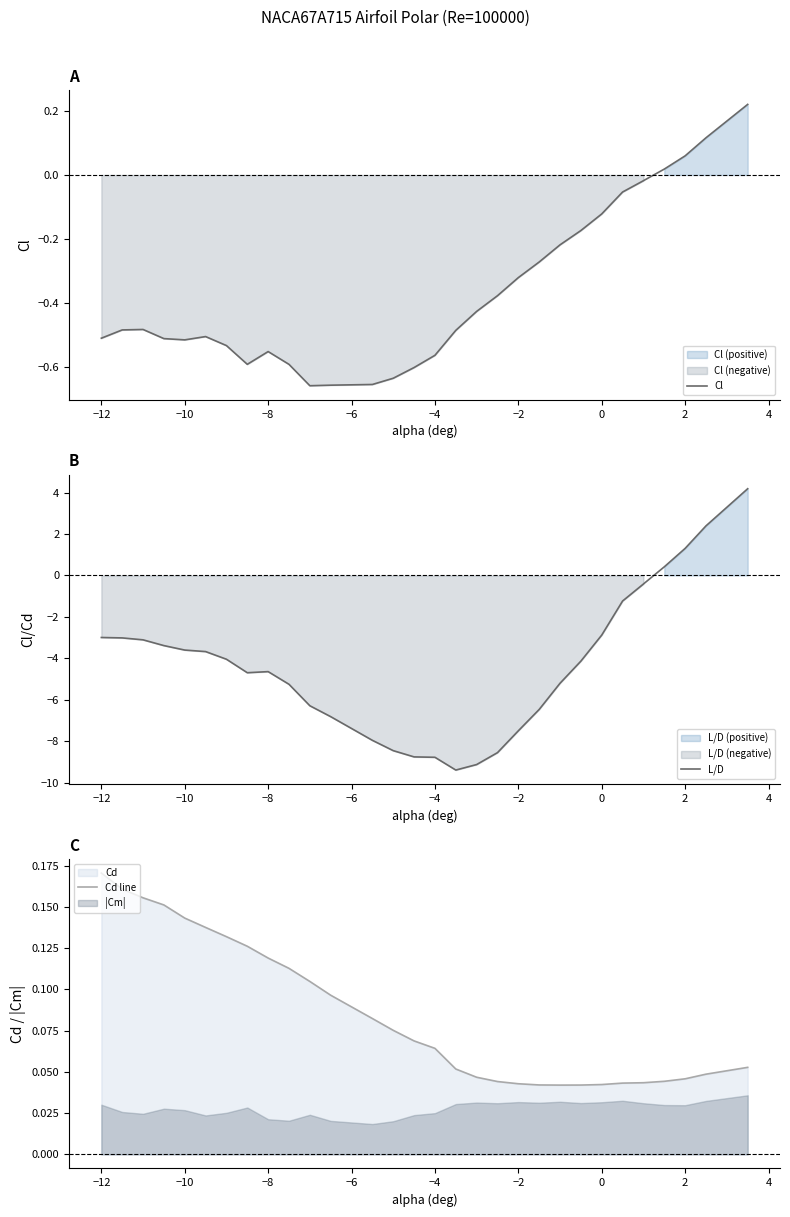

How many categories are shown in the chart?

30